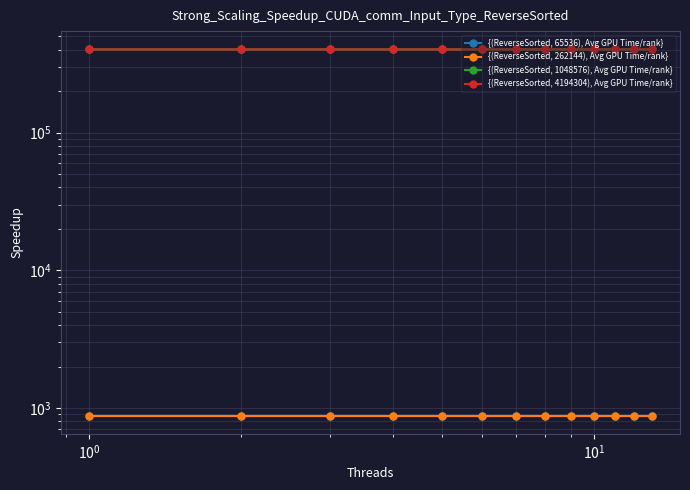

True or false: {(ReverseSorted, 1048576), Avg GPU Time/rank} has more than 2 interior local peaks.

False